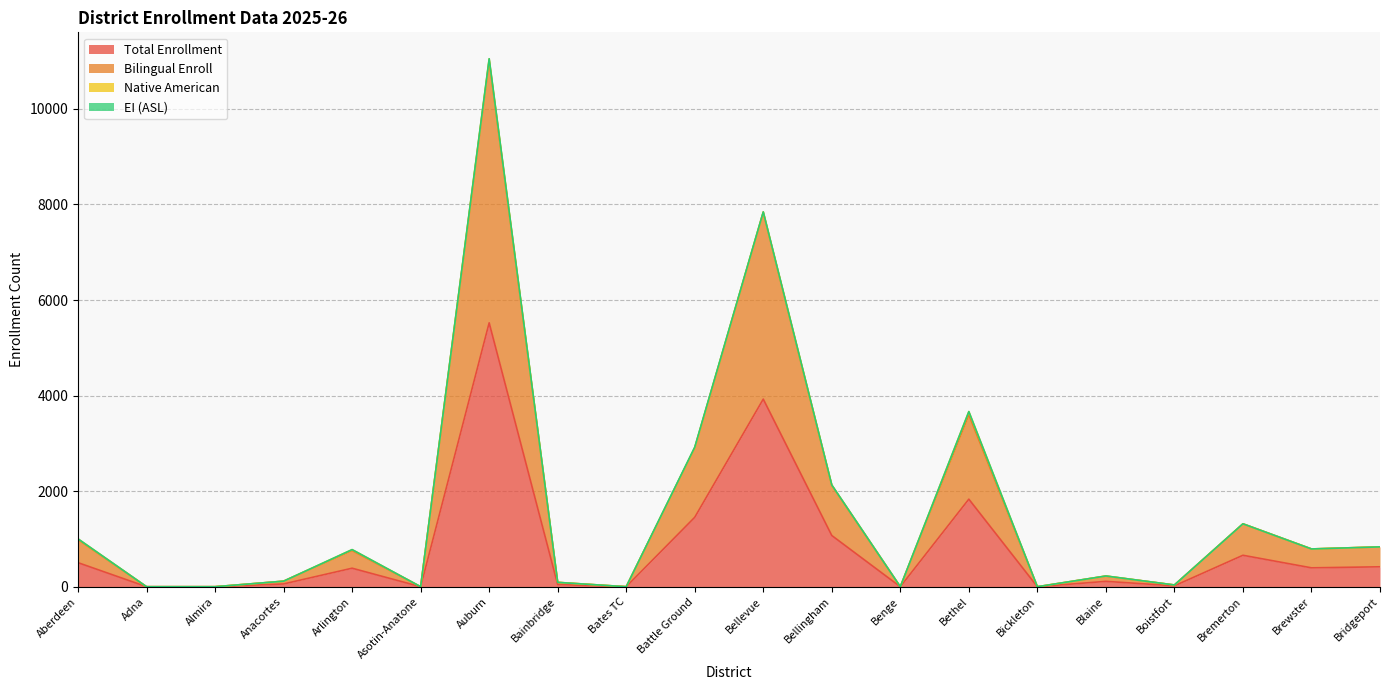

At which category is the sum across all series the highest?

Auburn